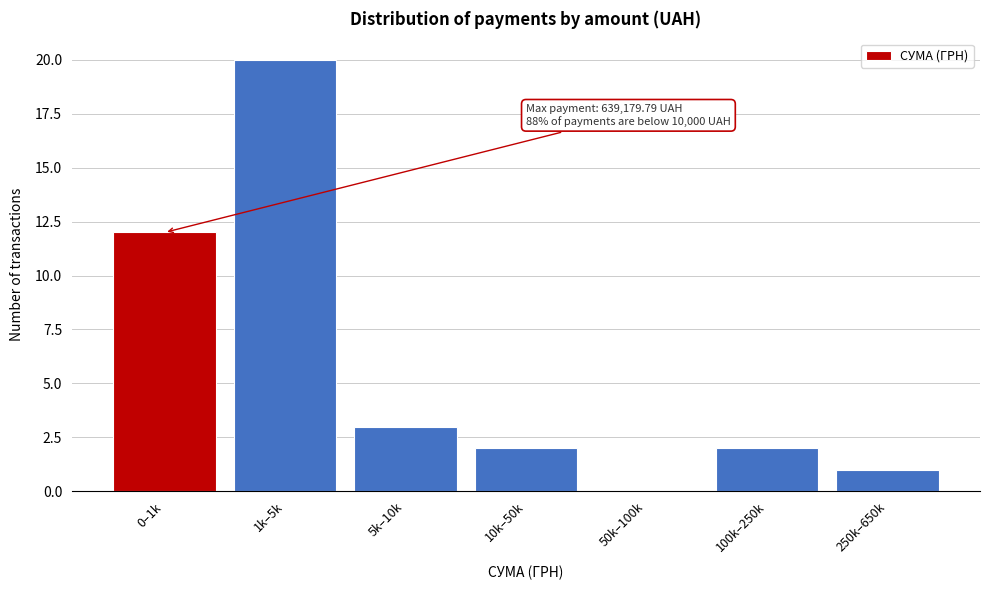

Reading left to right, extract all data points from this chart.

0–1k=12	1k–5k=20	5k–10k=3	10k–50k=2	50k–100k=0	100k–250k=2	250k–650k=1